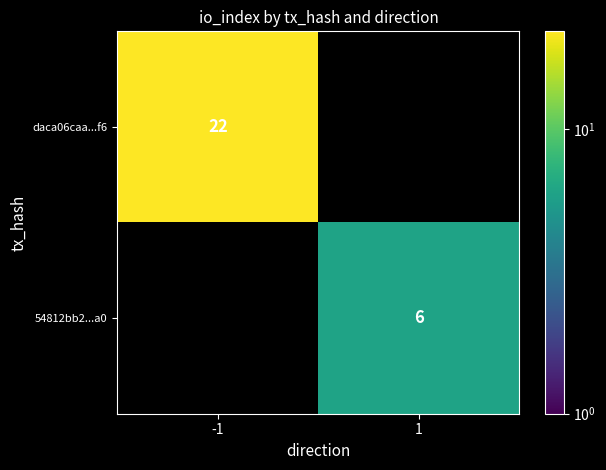

True or false: 54812bb2...a0 has a value of 6 at 1.

True